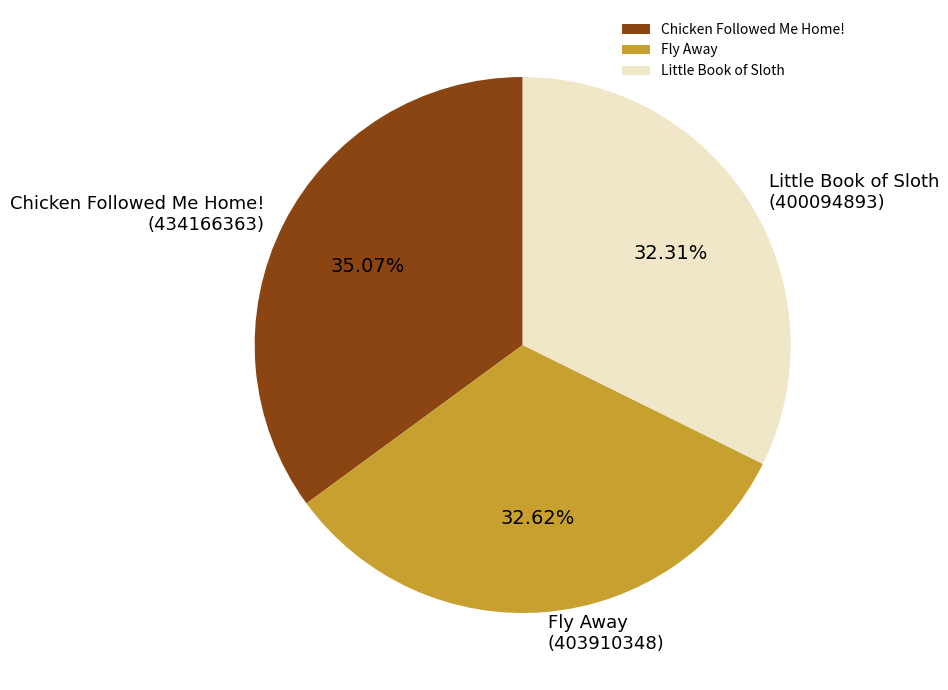

To the nearest percent, what is the average slice percentage?

33%